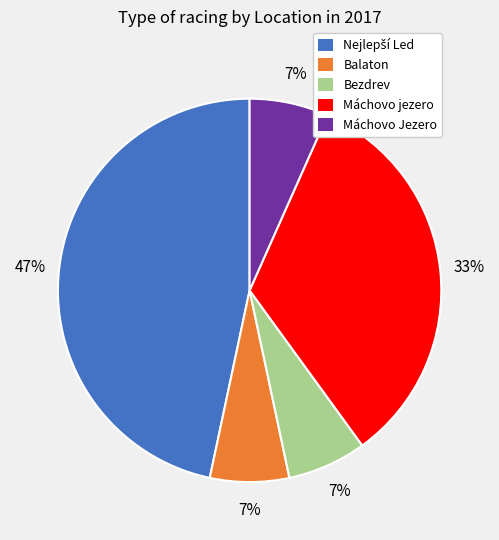

Does any single category account for the majority?

No